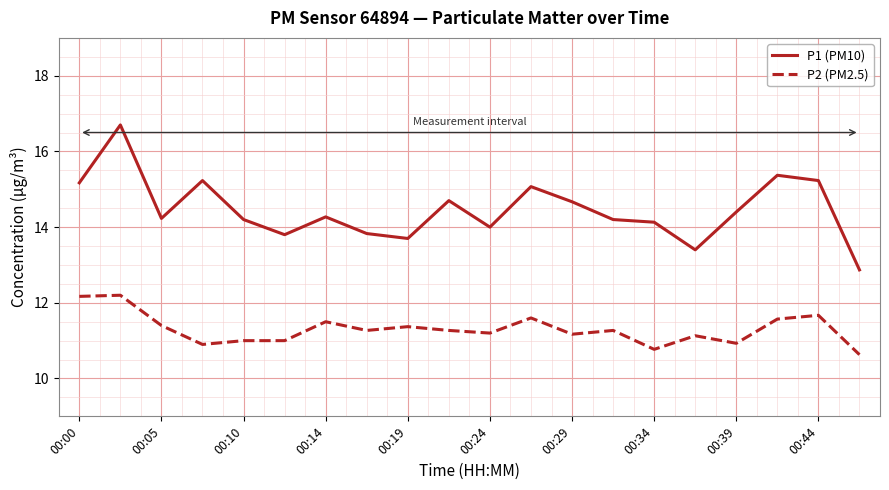

Which series has the widest spread of values?

P1 (PM10)